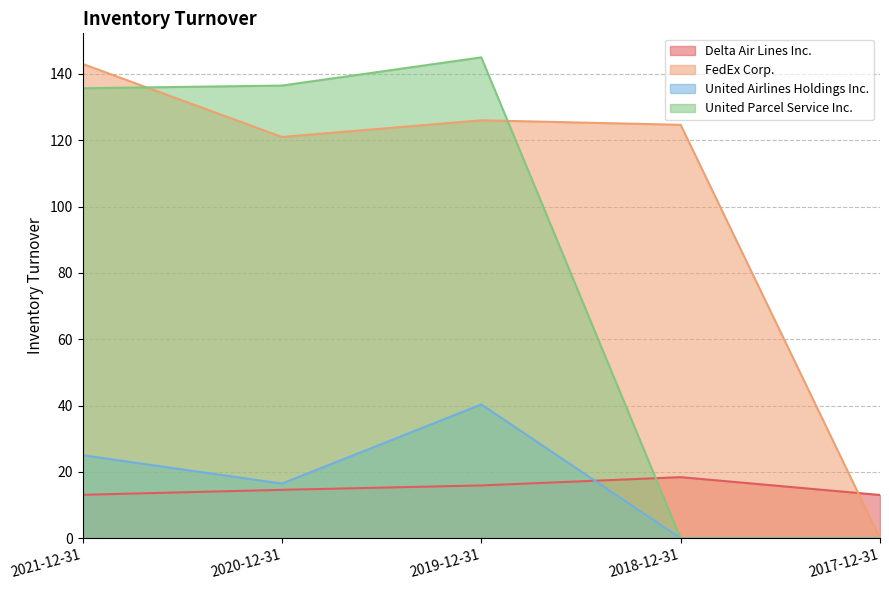

True or false: United Airlines Holdings Inc. and United Parcel Service Inc. cross at least once.

False